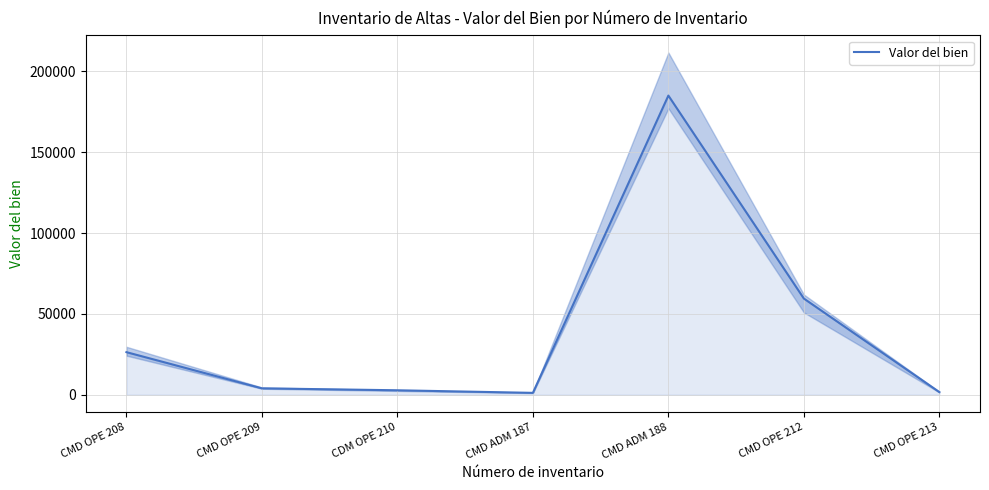

What is the sum of all values?

280526.4